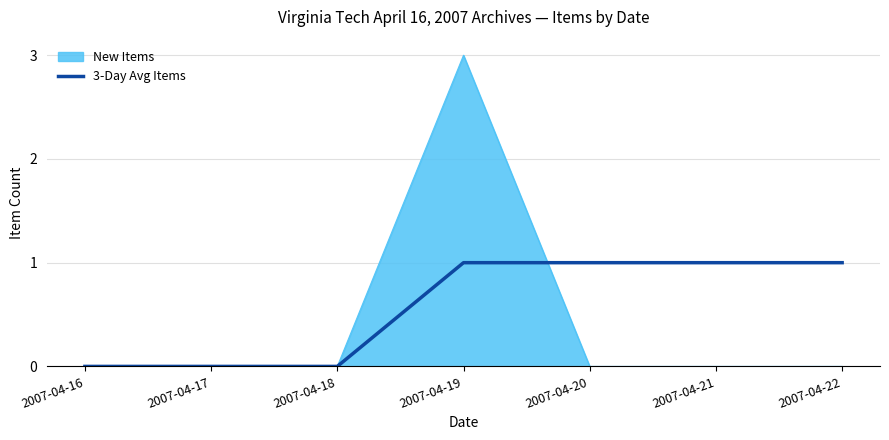

The New Items series shows 0 at 2007-04-17. True or false?

True